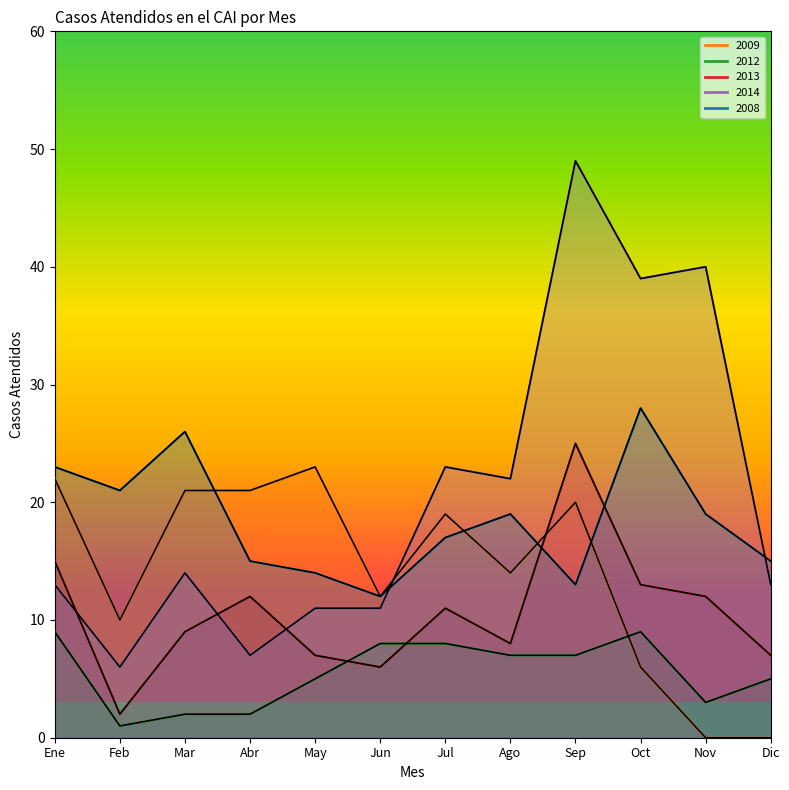

Which series has the largest total across all categories?

2014